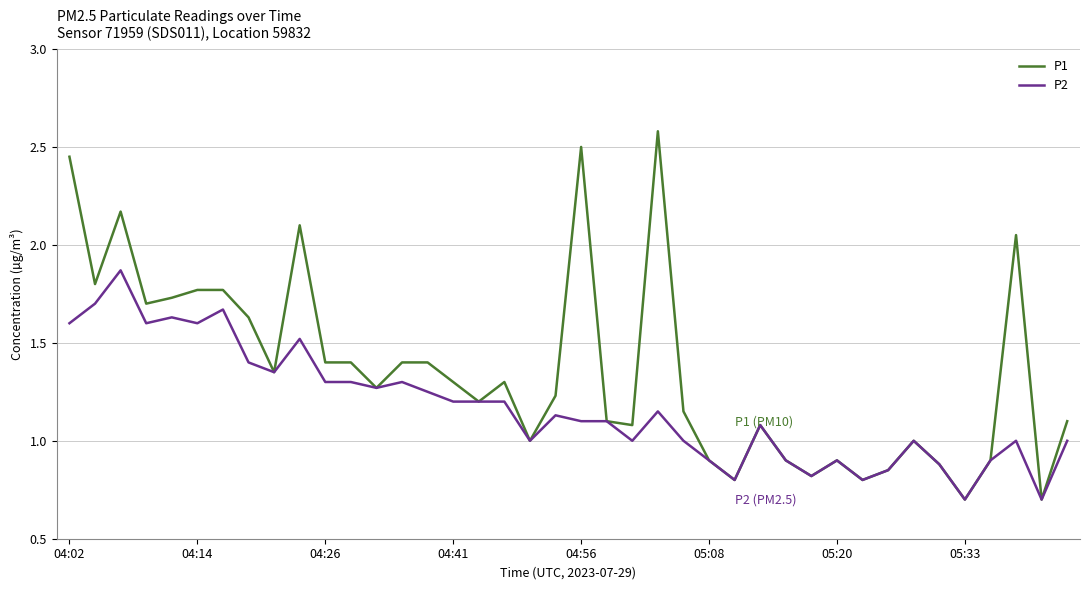

What is the minimum value shown in the chart?

0.7